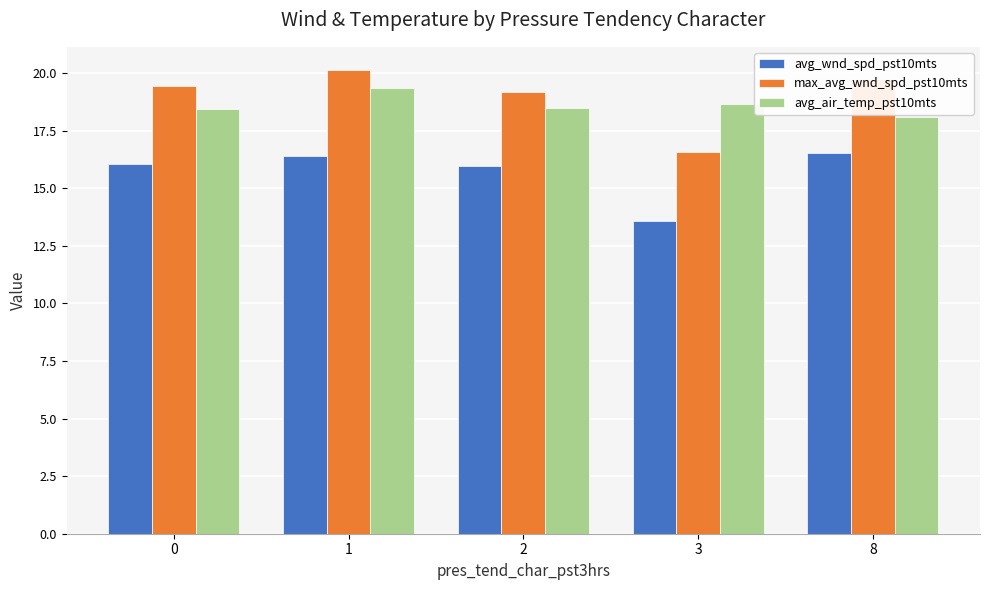

What is the total value across all series at 2?

53.7